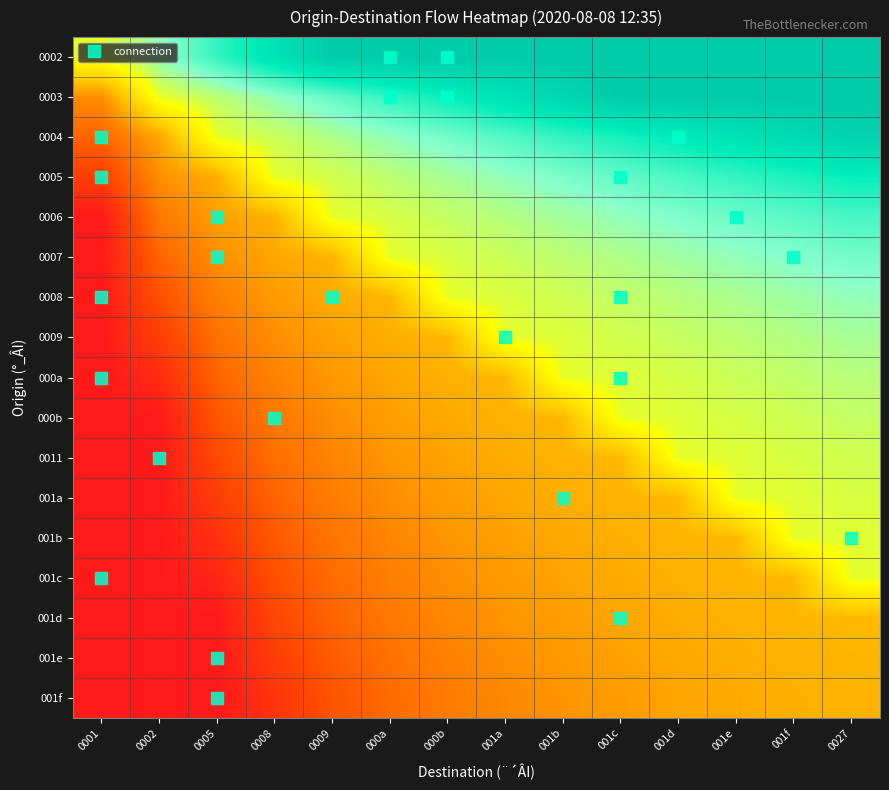

Reading left to right, transcribe all the data shown in this chart.

0002: 0001=0.2	0002=0.4	0005=0.6	0008=0.8	0009=1.0	000a=1.0	000b=1.0	001a=1.0	001b=1.0	001c=1.0	001d=1.0	001e=1.0	001f=1.0	0027=1.0
0003: 0001=-0.4	0002=0.2	0005=0.3	0008=0.4	0009=0.5	000a=0.6	000b=0.7	001a=0.8	001b=0.9	001c=1.0	001d=1.0	001e=1.0	001f=1.0	0027=1.0
0004: 0001=-0.6	0002=-0.3	0005=0.2	0008=0.3	0009=0.3	000a=0.4	000b=0.5	001a=0.5	001b=0.6	001c=0.7	001d=0.7	001e=0.8	001f=0.9	0027=0.9
0005: 0001=-0.8	0002=-0.4	0005=-0.3	0008=0.2	0009=0.2	000a=0.3	000b=0.3	001a=0.4	001b=0.5	001c=0.5	001d=0.6	001e=0.6	001f=0.7	0027=0.7
0006: 0001=-1.0	0002=-0.5	0005=-0.3	0008=-0.2	0009=0.2	000a=0.2	000b=0.3	001a=0.3	001b=0.4	001c=0.4	001d=0.4	001e=0.5	001f=0.5	0027=0.6
0007: 0001=-1.0	0002=-0.6	0005=-0.4	0008=-0.3	0009=-0.2	000a=0.2	000b=0.2	001a=0.3	001b=0.3	001c=0.3	001d=0.4	001e=0.4	001f=0.4	0027=0.5
0008: 0001=-1.0	0002=-0.7	0005=-0.5	0008=-0.3	0009=-0.3	000a=-0.2	000b=0.2	001a=0.2	001b=0.3	001c=0.3	001d=0.3	001e=0.3	001f=0.4	0027=0.4
0009: 0001=-1.0	0002=-0.8	0005=-0.5	0008=-0.4	0009=-0.3	000a=-0.3	000b=-0.2	001a=0.2	001b=0.2	001c=0.2	001d=0.3	001e=0.3	001f=0.3	0027=0.3
000a: 0001=-1.0	0002=-0.9	0005=-0.6	0008=-0.5	0009=-0.4	000a=-0.3	000b=-0.3	001a=-0.2	001b=0.2	001c=0.2	001d=0.2	001e=0.3	001f=0.3	0027=0.3
000b: 0001=-1.0	0002=-1.0	0005=-0.7	0008=-0.5	0009=-0.4	000a=-0.3	000b=-0.3	001a=-0.2	001b=-0.2	001c=0.2	001d=0.2	001e=0.2	001f=0.3	0027=0.3
0011: 0001=-1.0	0002=-1.0	0005=-0.7	0008=-0.6	0009=-0.4	000a=-0.4	000b=-0.3	001a=-0.3	001b=-0.2	001c=-0.2	001d=0.2	001e=0.2	001f=0.2	0027=0.3
001a: 0001=-1.0	0002=-1.0	0005=-0.8	0008=-0.6	0009=-0.5	000a=-0.4	000b=-0.3	001a=-0.3	001b=-0.3	001c=-0.2	001d=-0.2	001e=0.2	001f=0.2	0027=0.2
001b: 0001=-1.0	0002=-1.0	0005=-0.9	0008=-0.7	0009=-0.5	000a=-0.4	000b=-0.4	001a=-0.3	001b=-0.3	001c=-0.3	001d=-0.2	001e=-0.2	001f=0.2	0027=0.2
001c: 0001=-1.0	0002=-1.0	0005=-0.9	0008=-0.7	0009=-0.6	000a=-0.5	000b=-0.4	001a=-0.3	001b=-0.3	001c=-0.3	001d=-0.3	001e=-0.2	001f=-0.2	0027=0.2
001d: 0001=-1.0	0002=-1.0	0005=-1.0	0008=-0.8	0009=-0.6	000a=-0.5	000b=-0.4	001a=-0.4	001b=-0.3	001c=-0.3	001d=-0.3	001e=-0.2	001f=-0.2	0027=-0.2
001e: 0001=-1.0	0002=-1.0	0005=-1.0	0008=-0.8	0009=-0.6	000a=-0.5	000b=-0.5	001a=-0.4	001b=-0.4	001c=-0.3	001d=-0.3	001e=-0.3	001f=-0.2	0027=-0.2
001f: 0001=-1.0	0002=-1.0	0005=-1.0	0008=-0.8	0009=-0.7	000a=-0.6	000b=-0.5	001a=-0.4	001b=-0.4	001c=-0.3	001d=-0.3	001e=-0.3	001f=-0.3	0027=-0.2